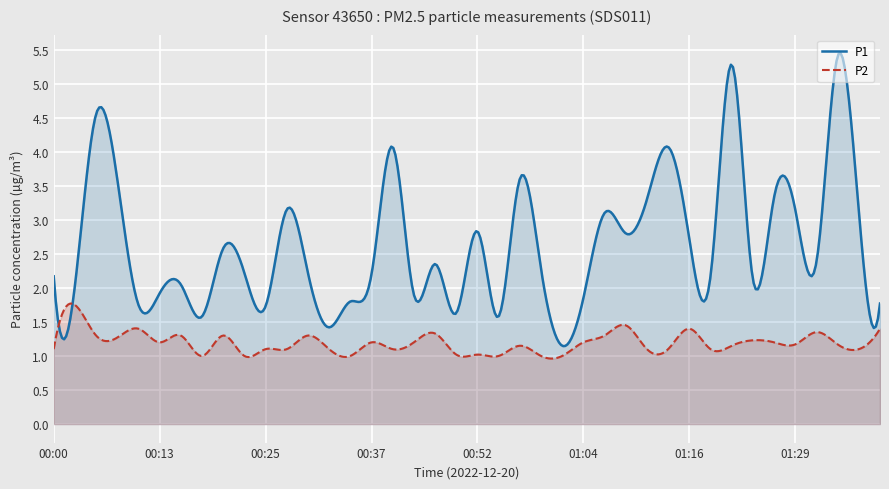

Between 00:00 and 01:39, which is larger?

00:00